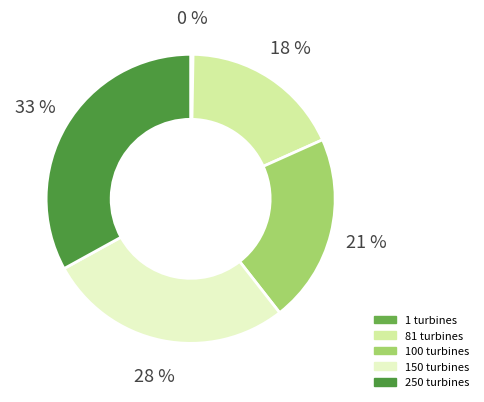

What is the largest slice in the pie chart?

250 turbines